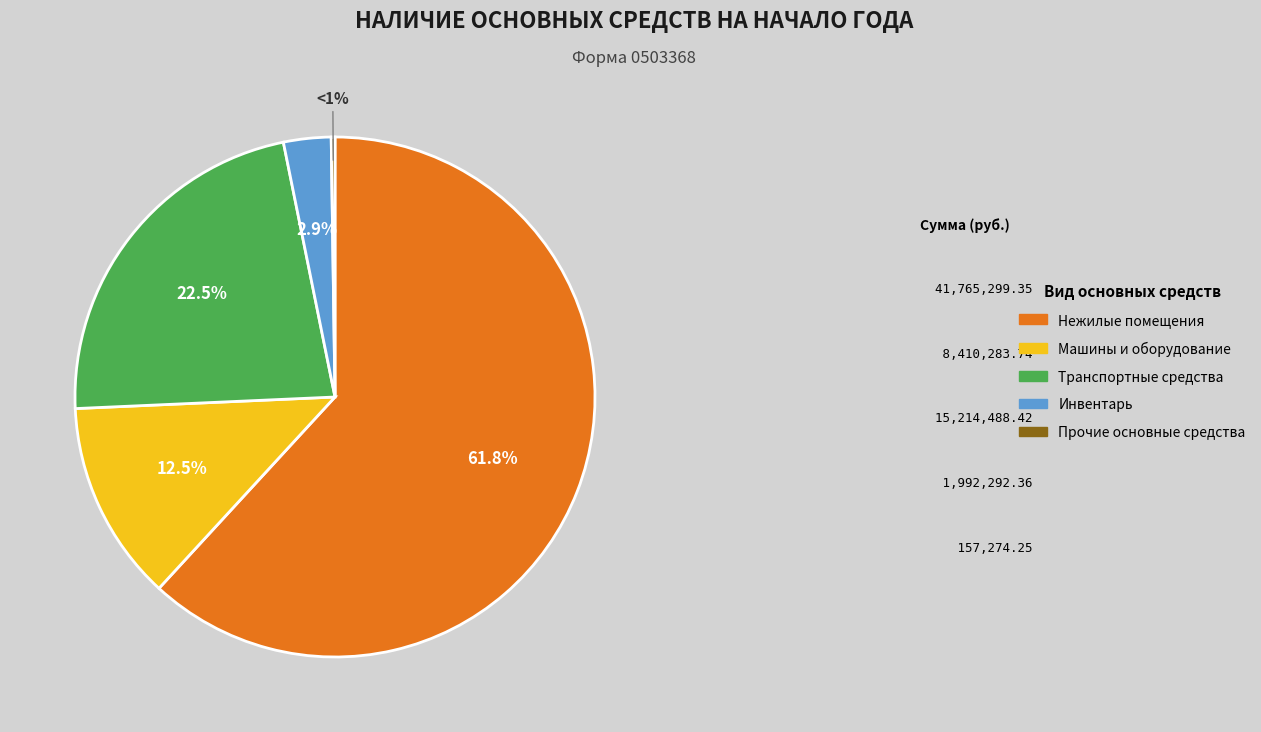

To the nearest percent, what portion does Инвентарь производственный и хозяйственный represent?

3%